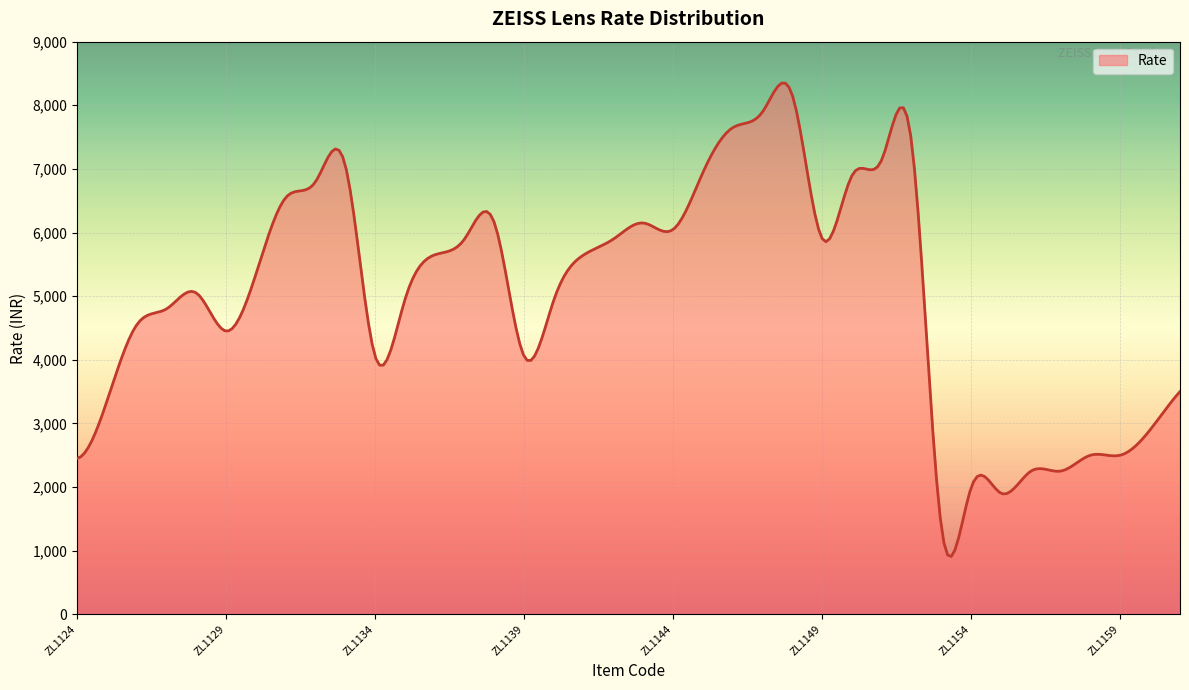

What is the smallest value displayed?

908.3